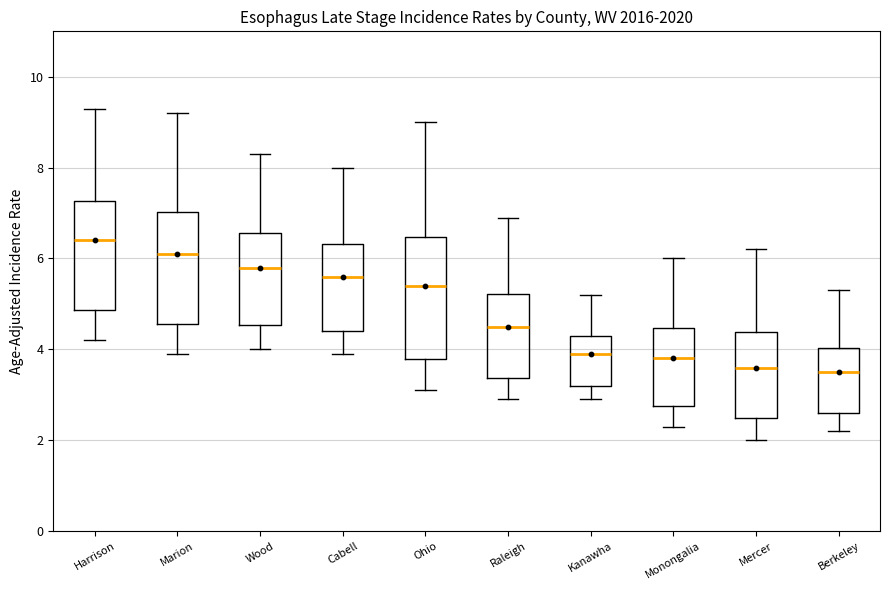

Where is the upper edge of the box for Berkeley on the y-axis? The values are not printed on the chart, so give them approximately, as read against the axis.

4.0